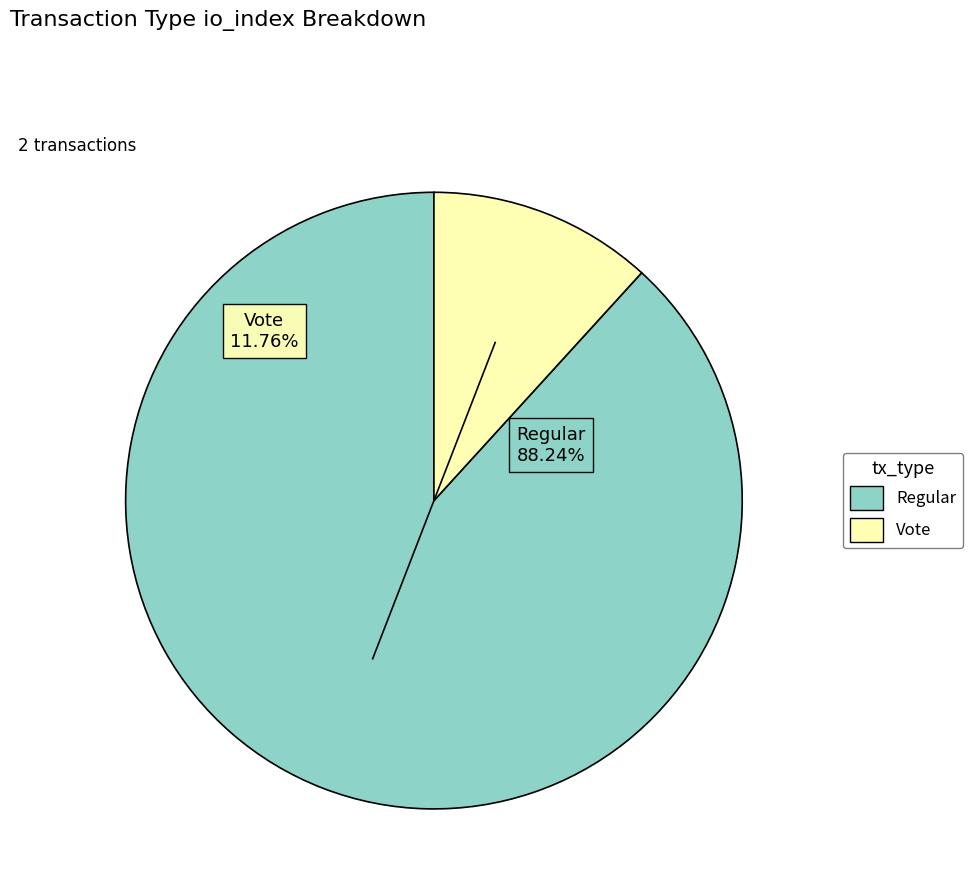

What percentage do Regular (io_index=15) and Vote (io_index=2) together represent?

100.0%